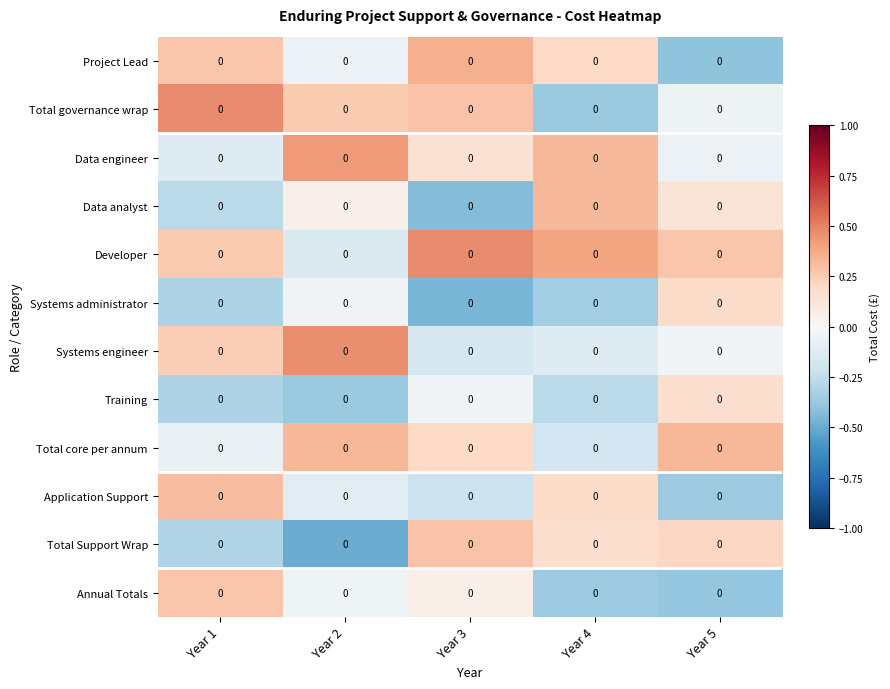

Rank the series at Year 1 from highest to lowest value.

Total governance wrap, Application Support, Annual Totals, Project Lead, Developer, Systems engineer, Total core per annum, Data engineer, Data analyst, Total Support Wrap, Systems administrator, Training